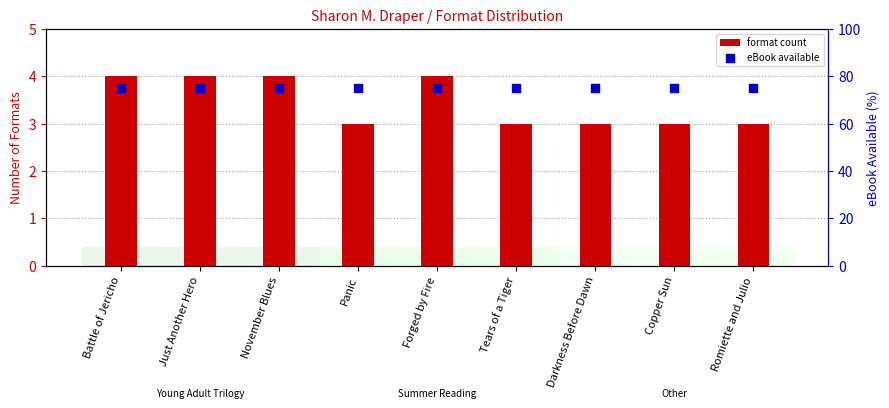

Is the value of format count at Just Another Hero greater than the value of eBook available at Just Another Hero?

No